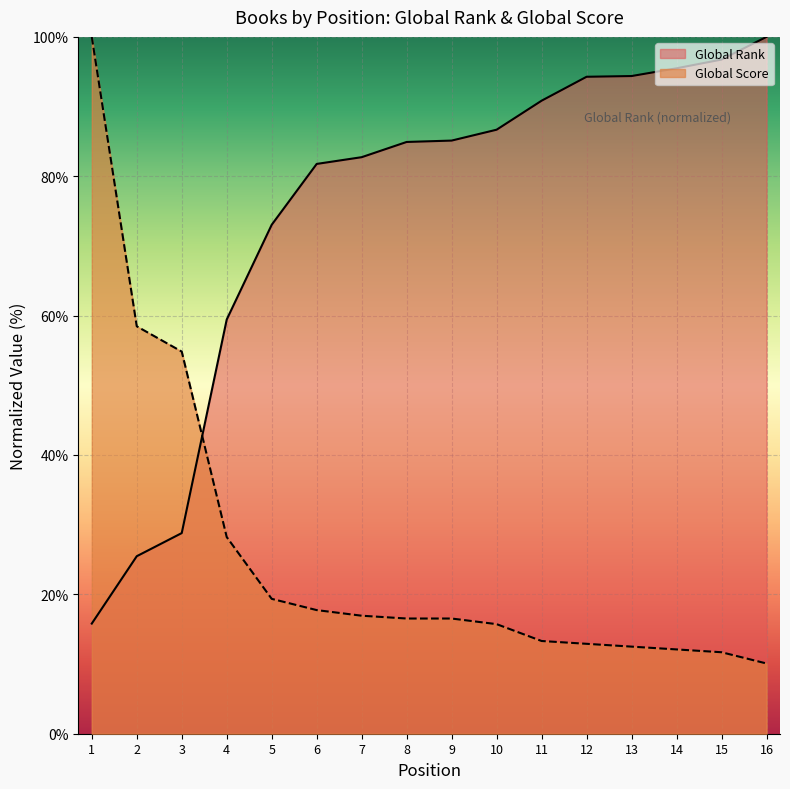

Where does the Global Score series first go above 16?

1